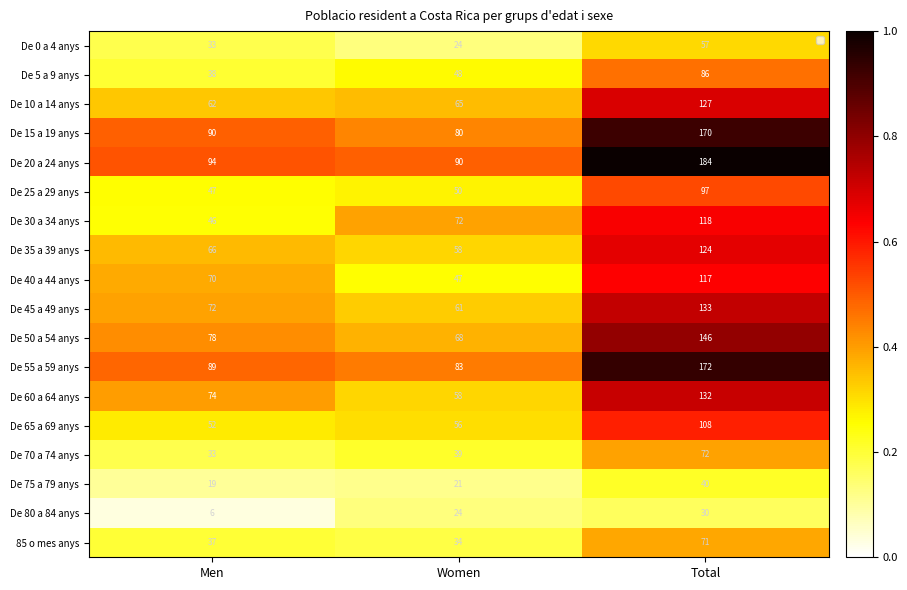

What is the total value across all series at Men?

5.5